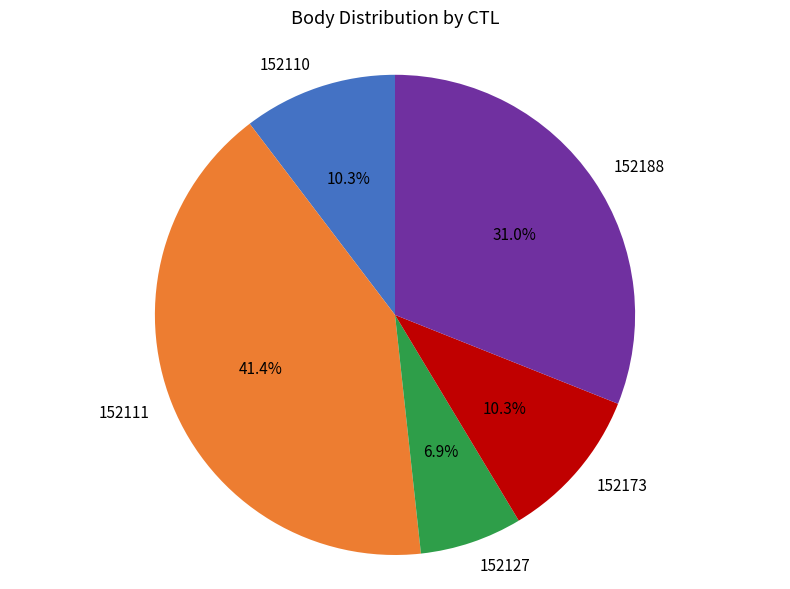

How many slices are in this pie chart?

5